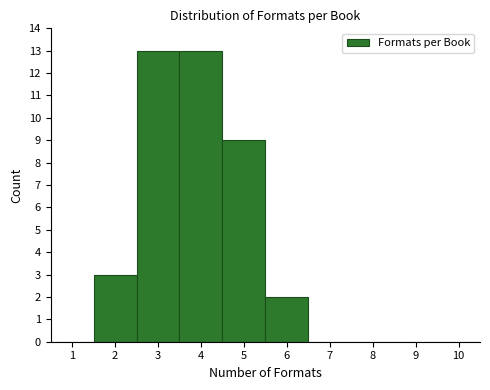

Reading left to right, list every bar in this chart as the range it spans on the x-axis followed by its height. The values are not printed on the chart, so give them approximately, as read against the axis.

0.5 to 1.5: 0
1.5 to 2.5: 3
2.5 to 3.5: 13
3.5 to 4.5: 13
4.5 to 5.5: 9
5.5 to 6.5: 2
6.5 to 7.5: 0
7.5 to 8.5: 0
8.5 to 9.5: 0
9.5 to 10.5: 0